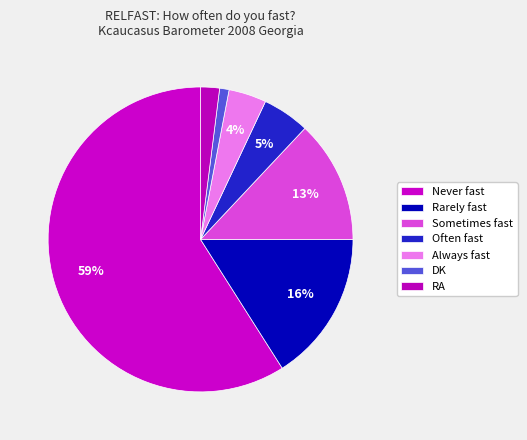

Rank the categories by value from highest to lowest.

Never fast, Rarely fast, Sometimes fast, Often fast, Always fast, RA, DK